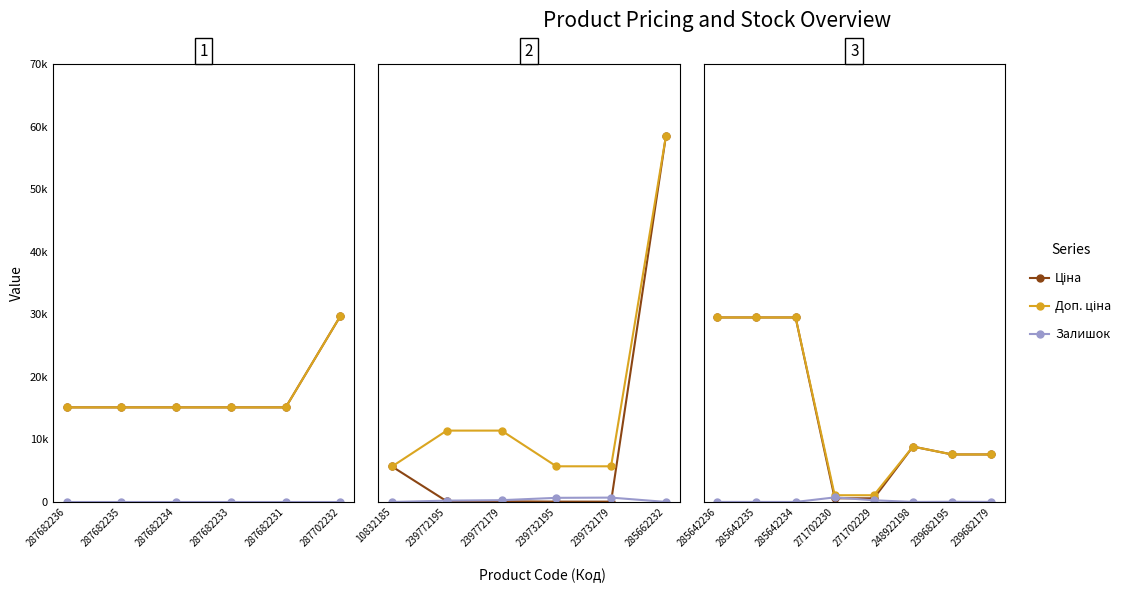

What is the value of the Залишок point at the 4th from the left?

736.0